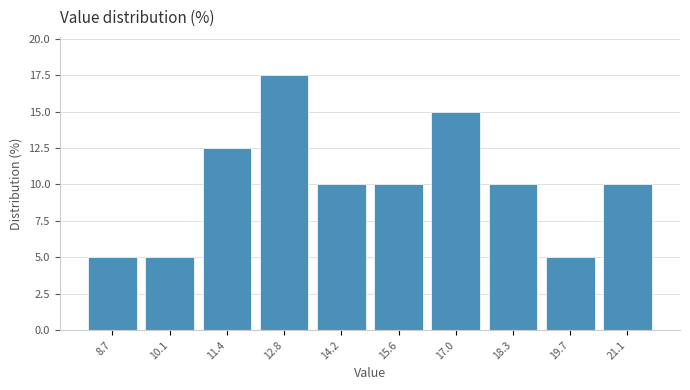

Reading left to right, transcribe this chart: for each bar, give the range it covers on the x-axis and its height. Neither the bar edges nor the heights are printed on the chart, so give them approximately, as read against the axes.

8.0 to 9.4: 5.0
9.4 to 10.8: 5.0
10.8 to 12.2: 12.5
12.2 to 13.6: 17.5
13.6 to 14.8: 10.0
14.8 to 16.2: 10.0
16.2 to 17.6: 15.0
17.6 to 19.0: 10.0
19.0 to 20.4: 5.0
20.4 to 21.8: 10.0